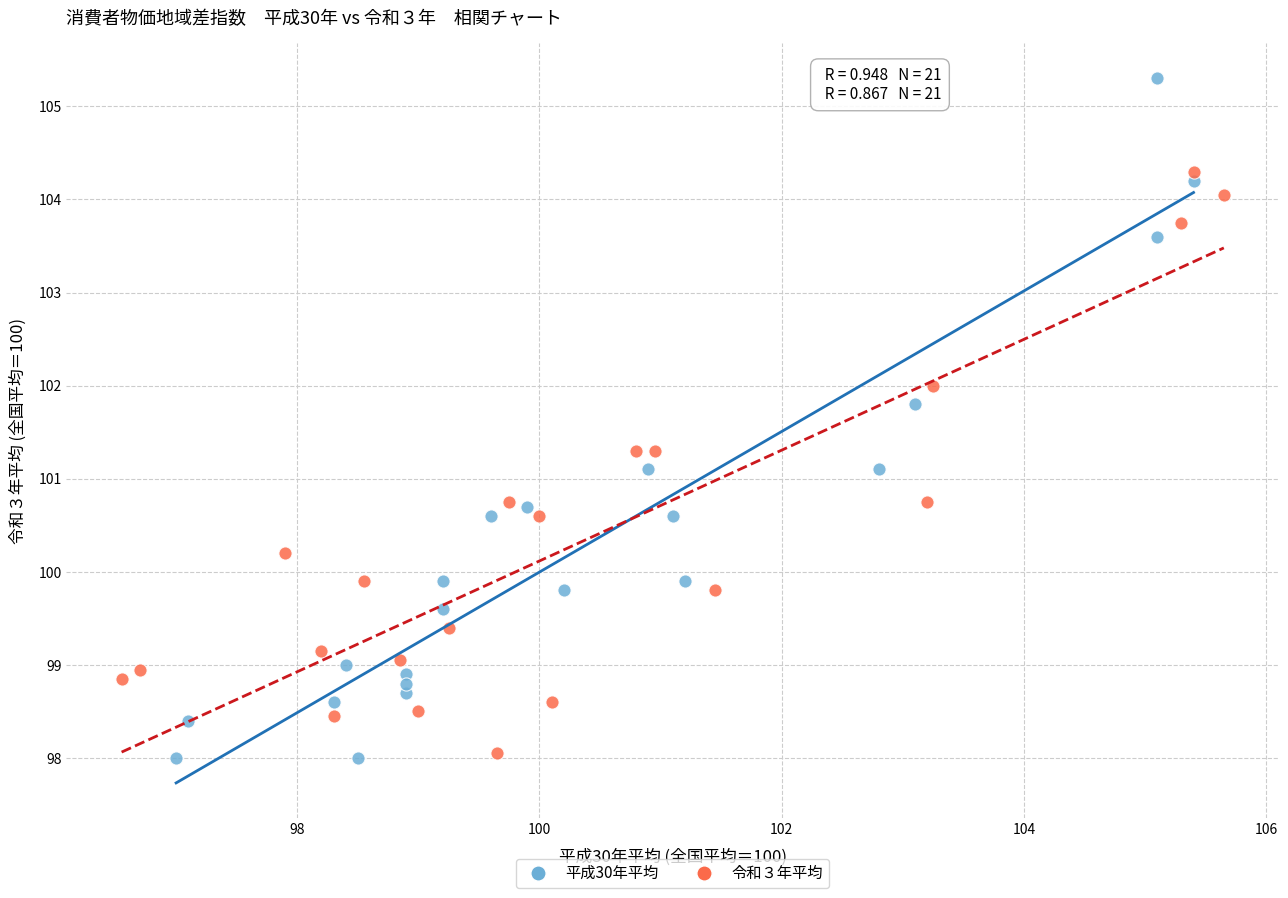

Which series reaches the maximum Y coordinate?

平成30年平均